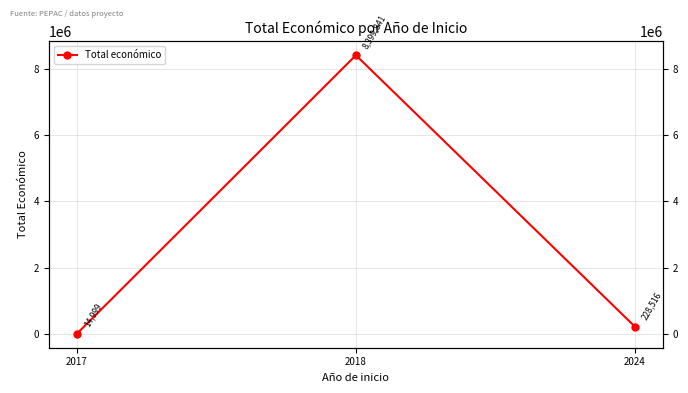

How many values exceed 228516?

1